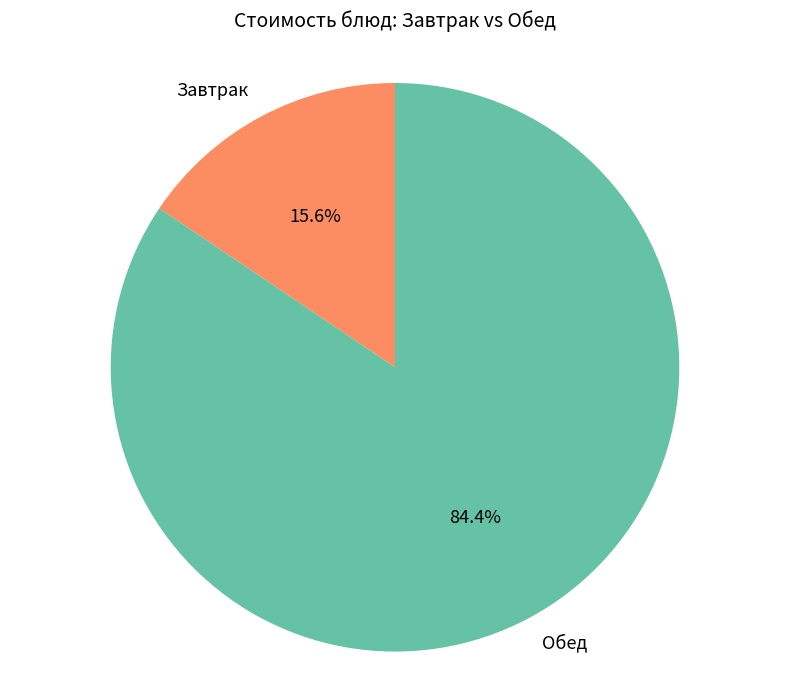

What is the smallest slice in the pie chart?

Завтрак